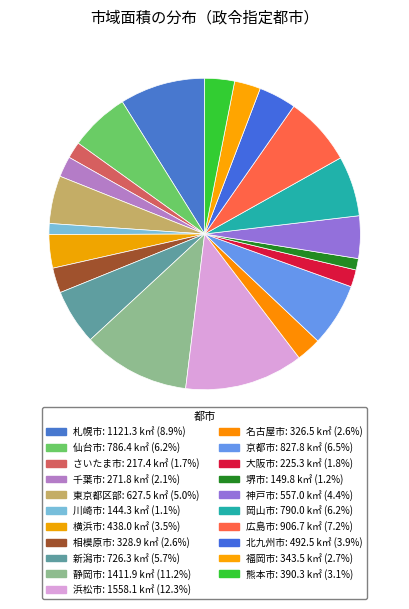

How many segments does this pie chart have?

21